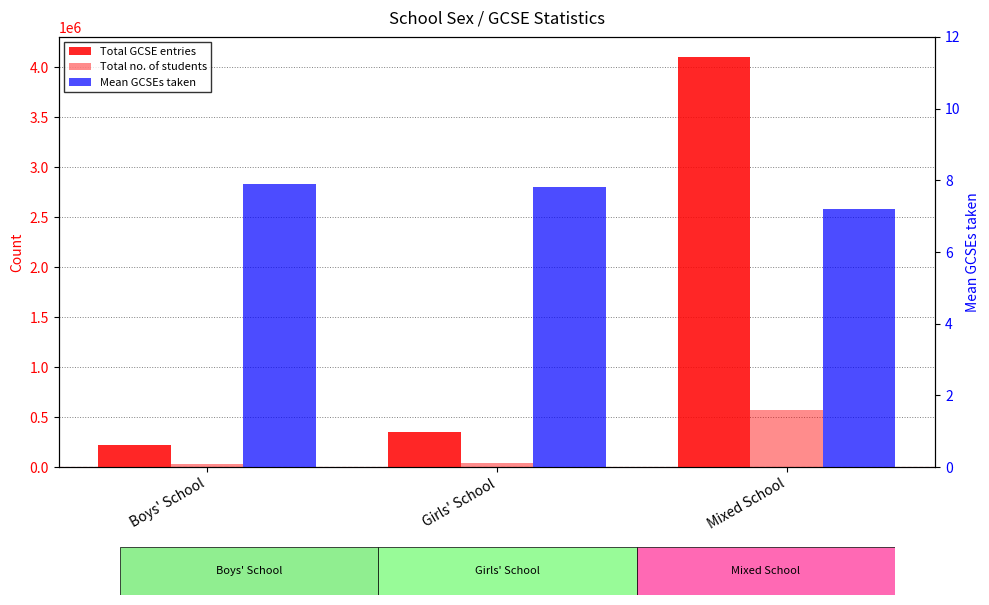

Reading left to right, list all the values displayed in this chart.

Total GCSE entries: 225666.0	348937.0	4096737.0
Total no. of students: 28599.0	44482.0	568246.0
Mean GCSEs taken: 7.9	7.8	7.2